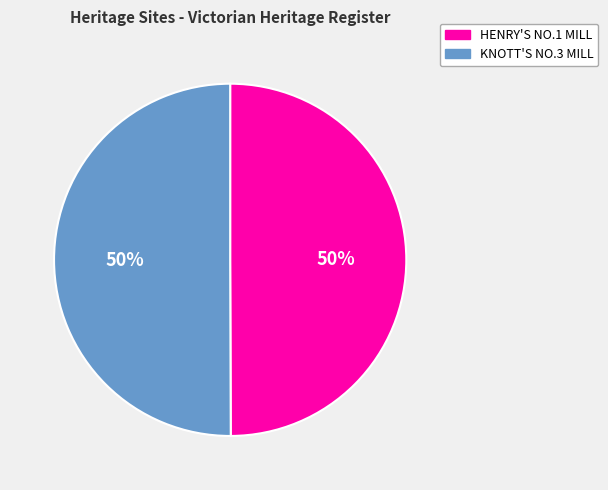

To the nearest percent, what is the average slice percentage?

50%